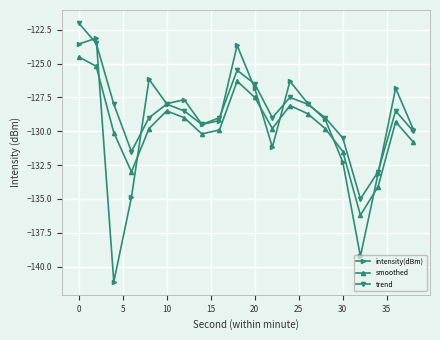

How many intersections are there between smoothed and intensity(dBm)?

6